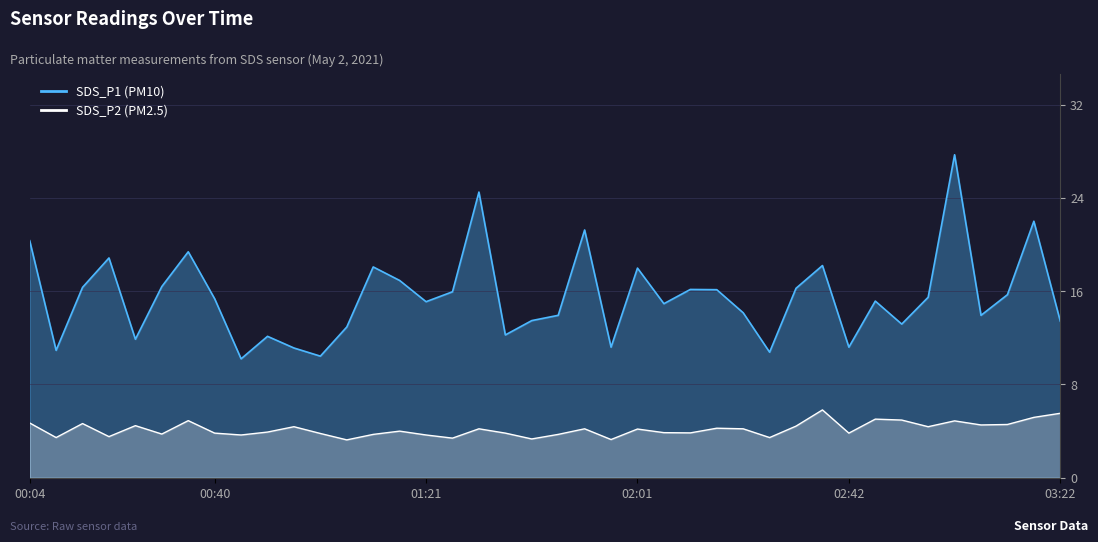

What is the difference between the maximum and minimum values in the SDS_P2 (PM2.5) series?

2.6